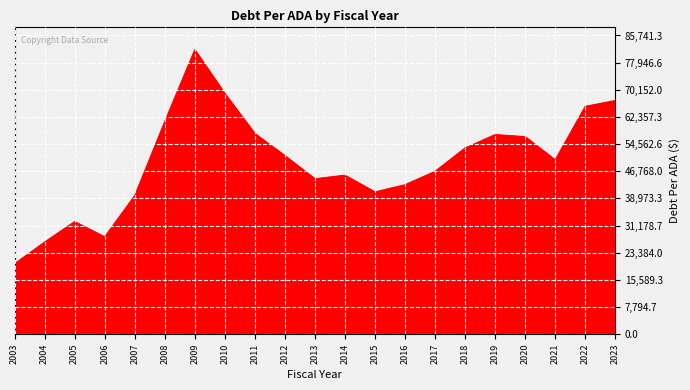

How many interior local valleys (lower than both neighbors) does the data have?

4